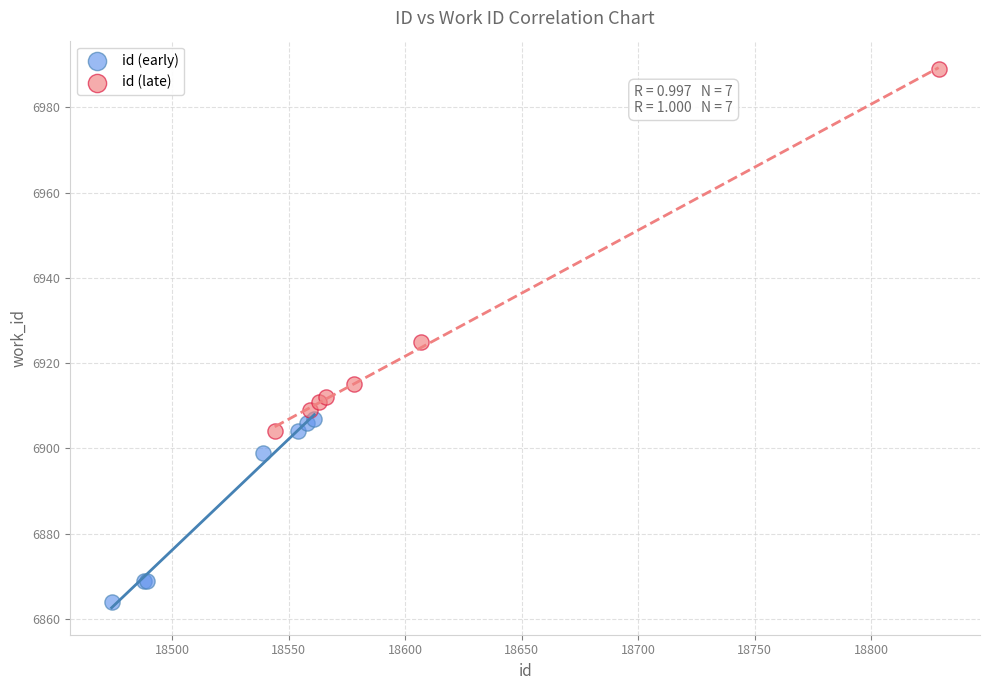

Which series has the widest spread of Y values?

id (late)